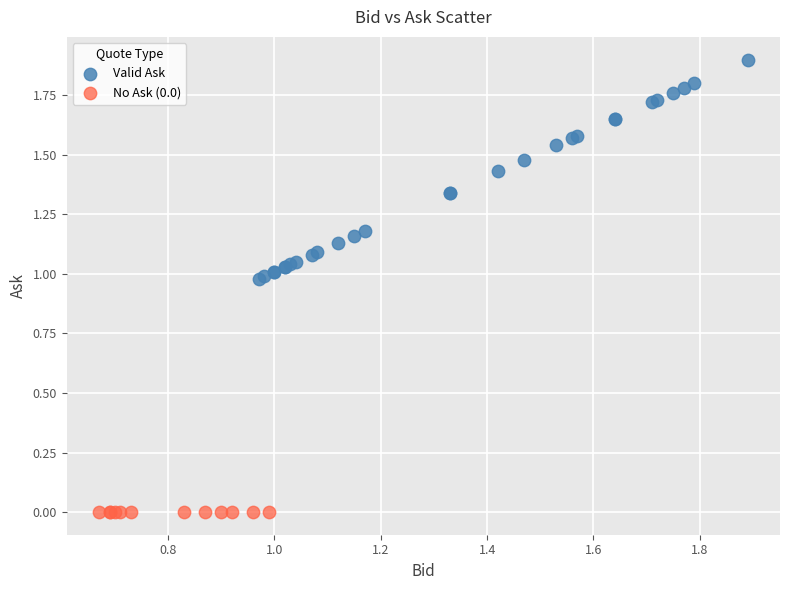

Which series reaches the maximum Y coordinate?

Valid Ask